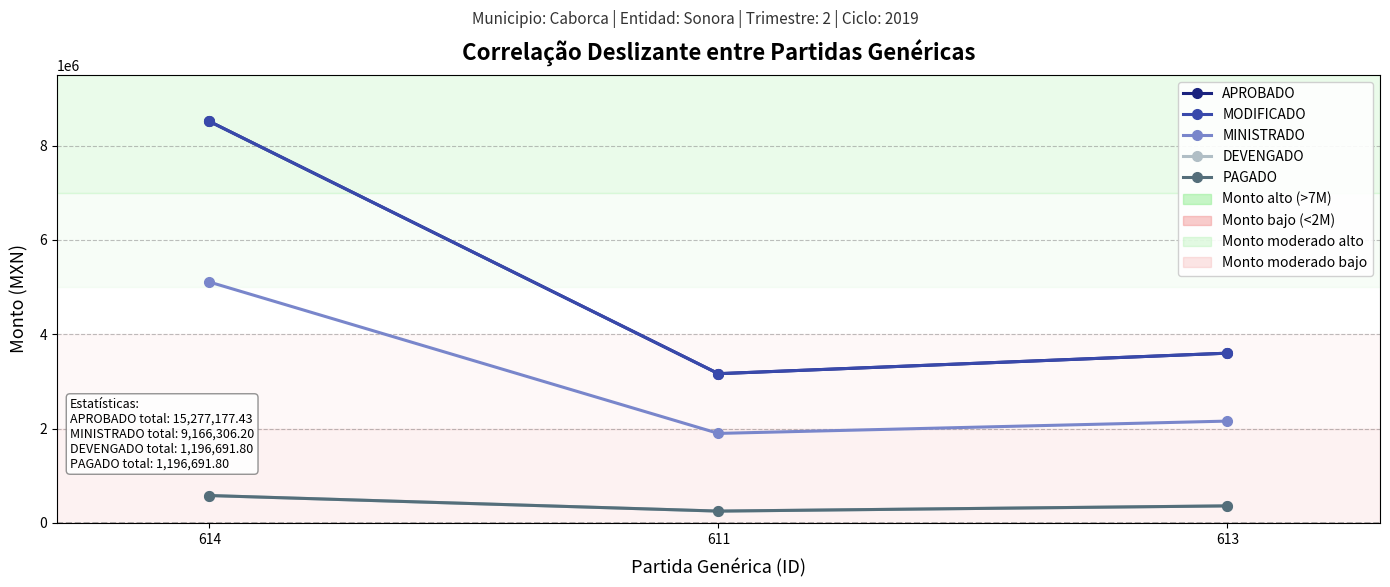

Does the chart have visible grid lines?

Yes